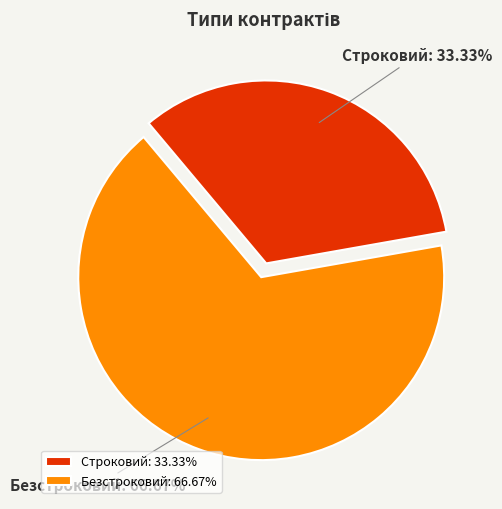

Which category has the biggest portion of the pie?

Безстроковий